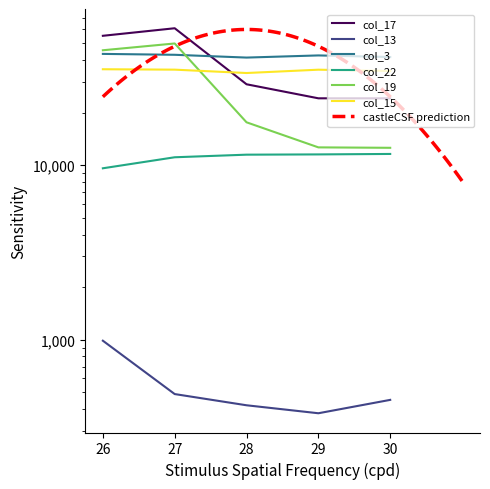

What is the difference between the maximum and minimum values in the col_19 series?

37286